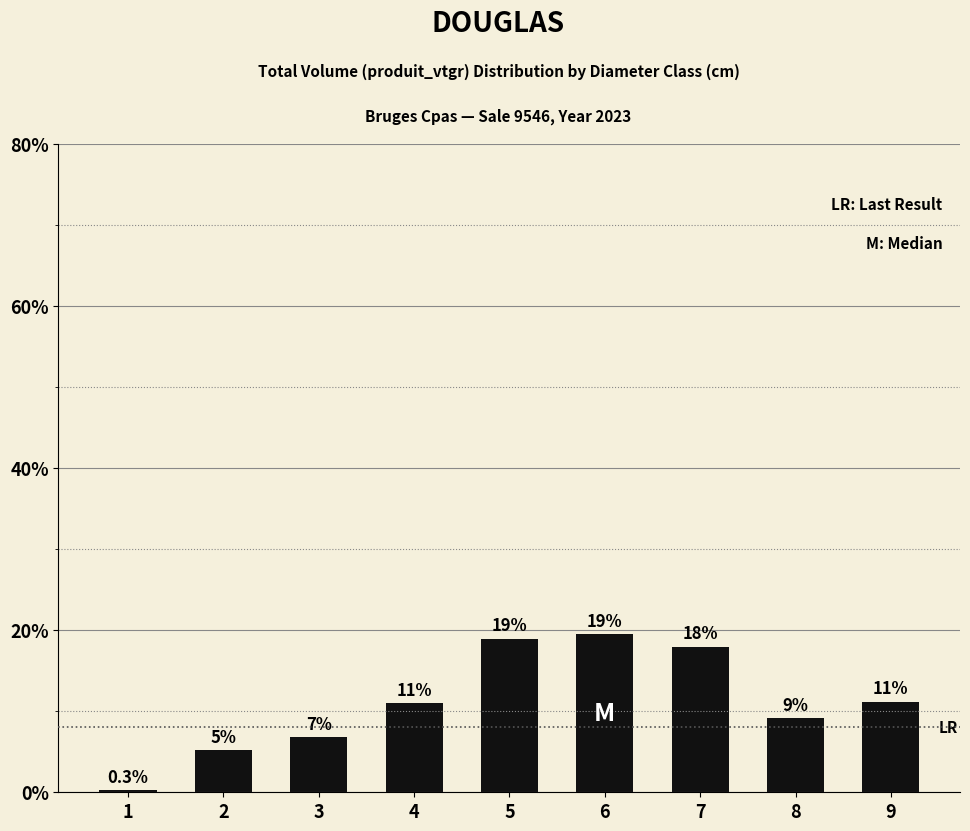

At which category does the chart reach its minimum across all series?

1